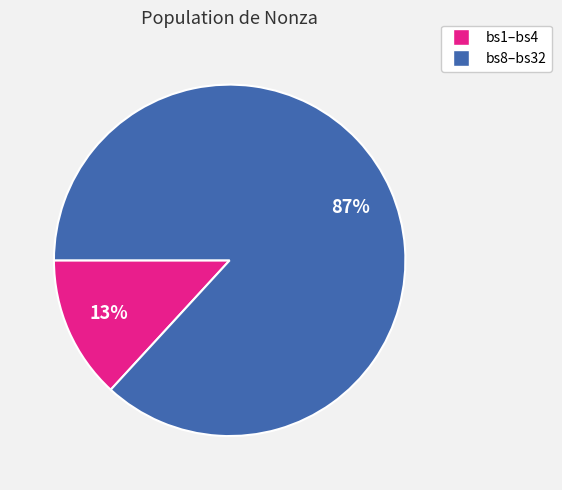

Is there a majority slice in this chart?

Yes